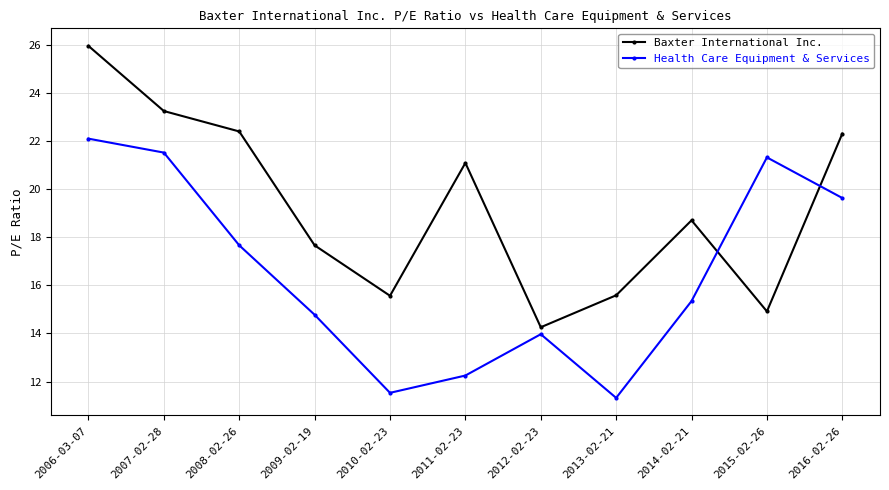

What is the label of the 6th point from the right?

2011-02-23